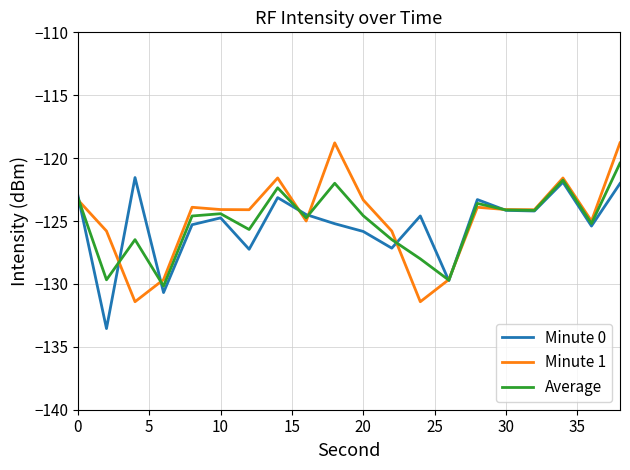

Which series has the largest range (max minus min)?

Minute 1